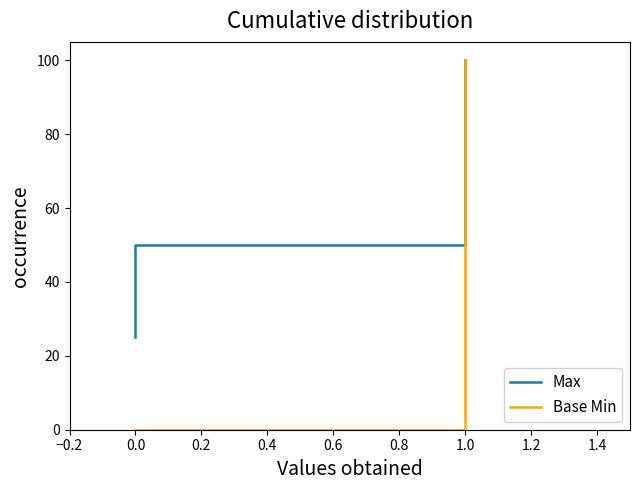

How many distinct data groups are displayed?

2